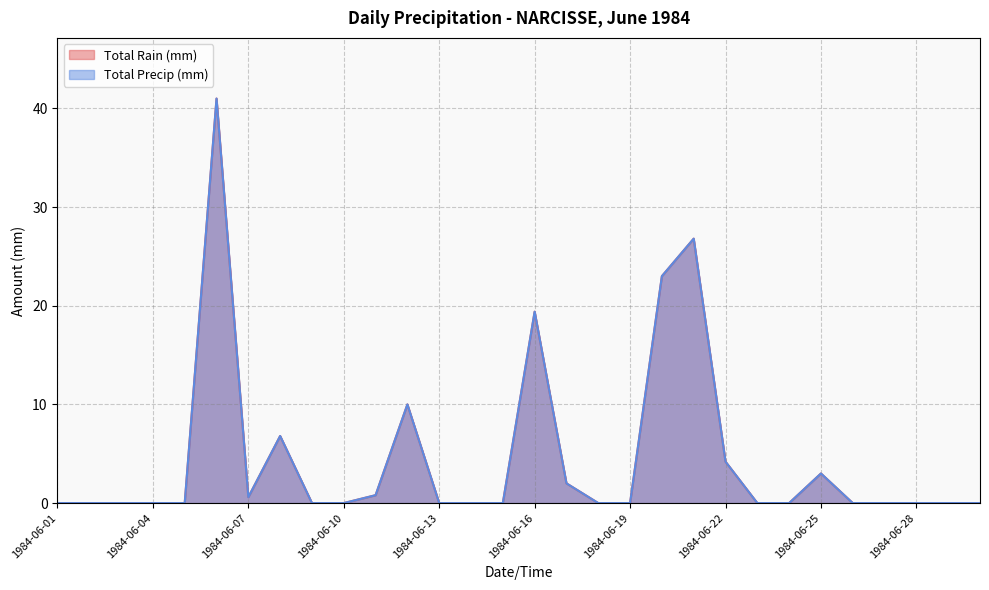

In Total Rain (mm), how many points are lower than both neighbors (excluding endpoints)?

1